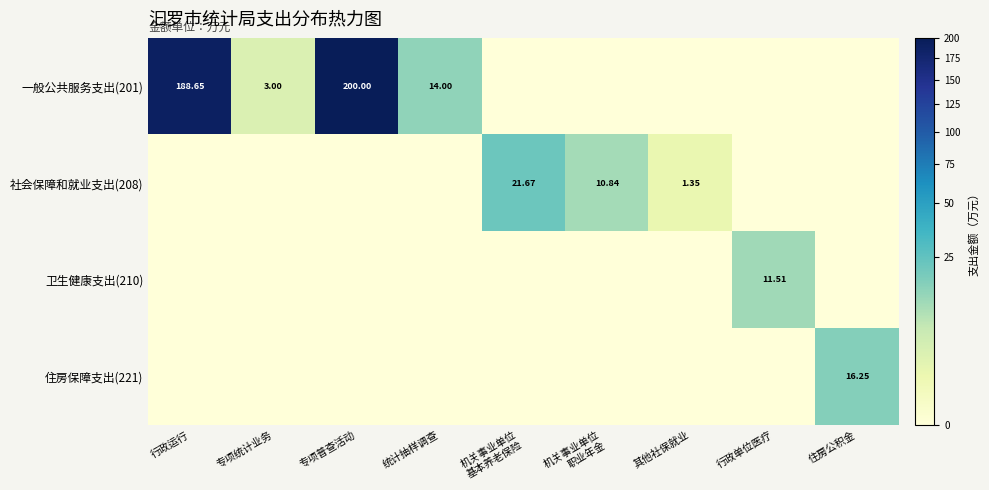

Is the value of 一般公共服务支出(201) at 专项普查活动 greater than the value of 社会保障和就业支出(208) at 其他社保就业?

Yes